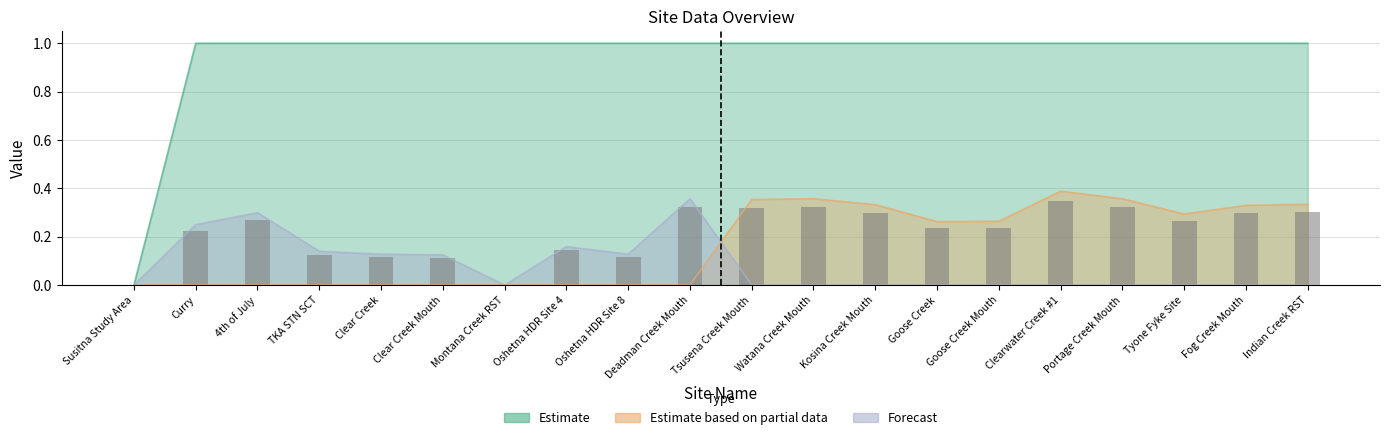

Does the chart contain stacked bars?

No